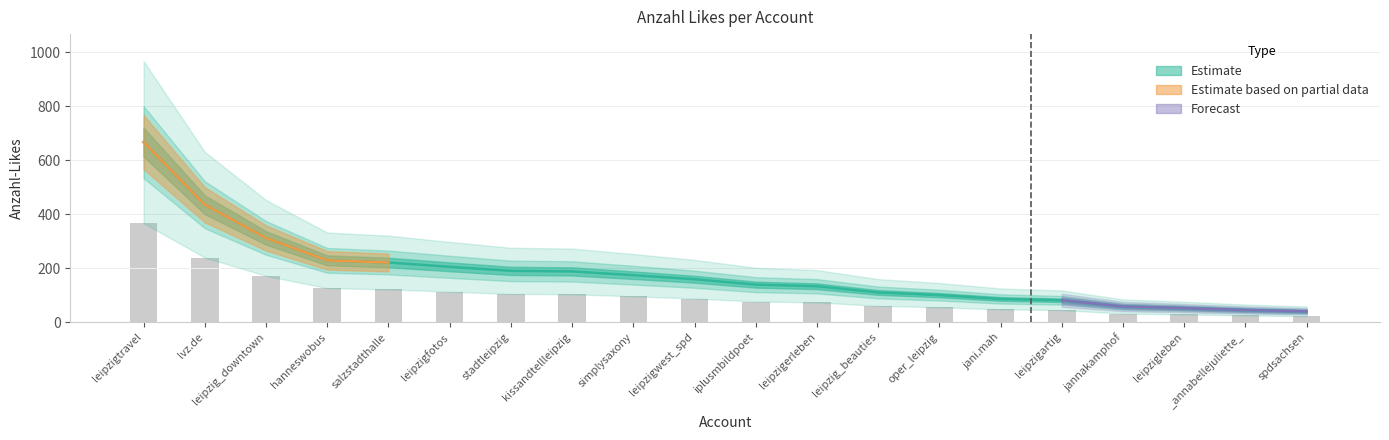

What is the sum of the values at leipzigfotos and kissandtellleipzig?

393